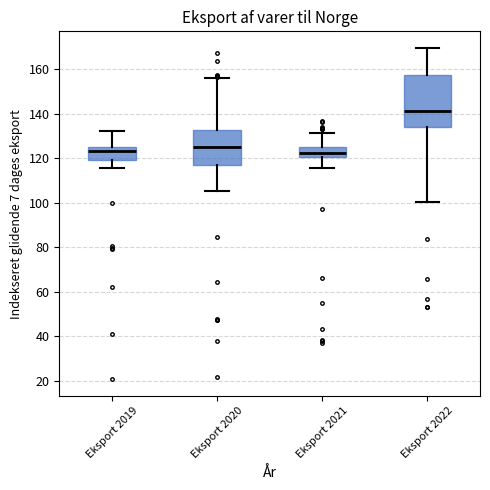

Reading left to right, read every box against the y-axis: the position of its median line, the range the box covers, and the ends of its whiskers. The values are not printed on the chart, so give them approximately, as read against the axis.

Eksport 2019: median 124 (just below the box's upper edge), box 120 to 124, whiskers 116 to 132
Eksport 2020: median 124, box 118 to 132, whiskers 106 to 156
Eksport 2021: median 122, box 120 to 124, whiskers 116 to 132
Eksport 2022: median 142, box 134 to 158, whiskers 100 to 170